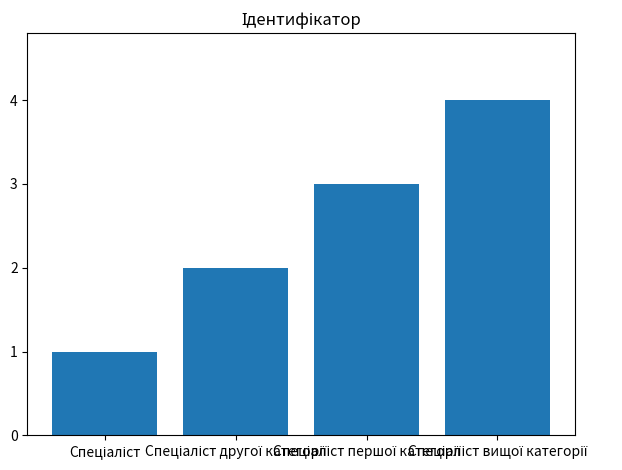

What is the value of the 3rd bar from the left?

3